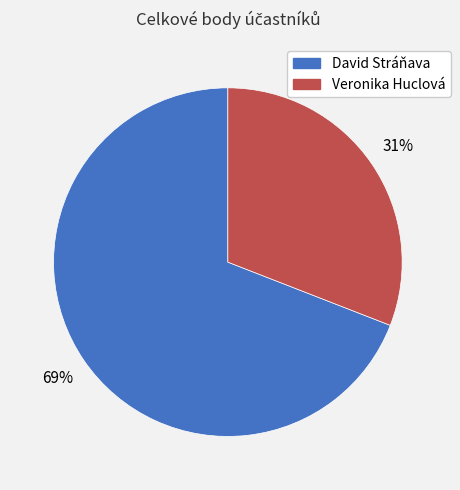

Which slice is the largest?

David Stráňava